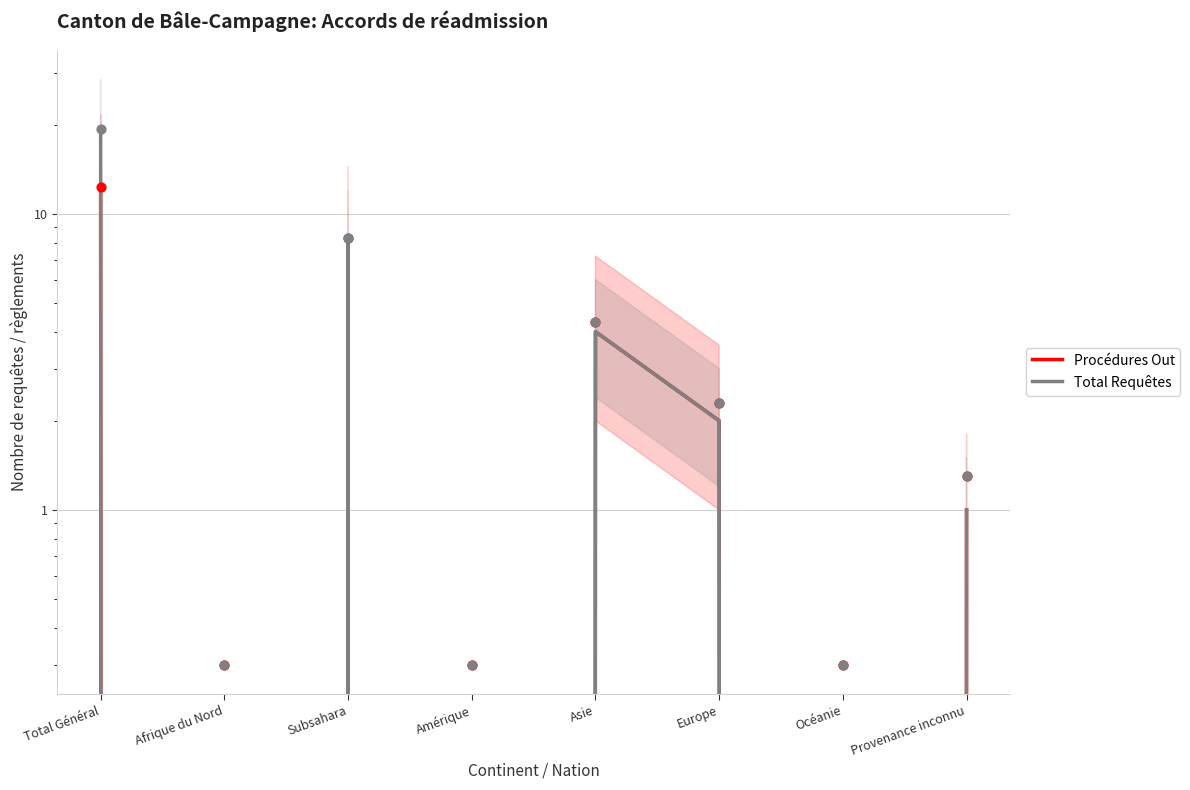

Which series has the widest spread of Y values?

Total Requêtes